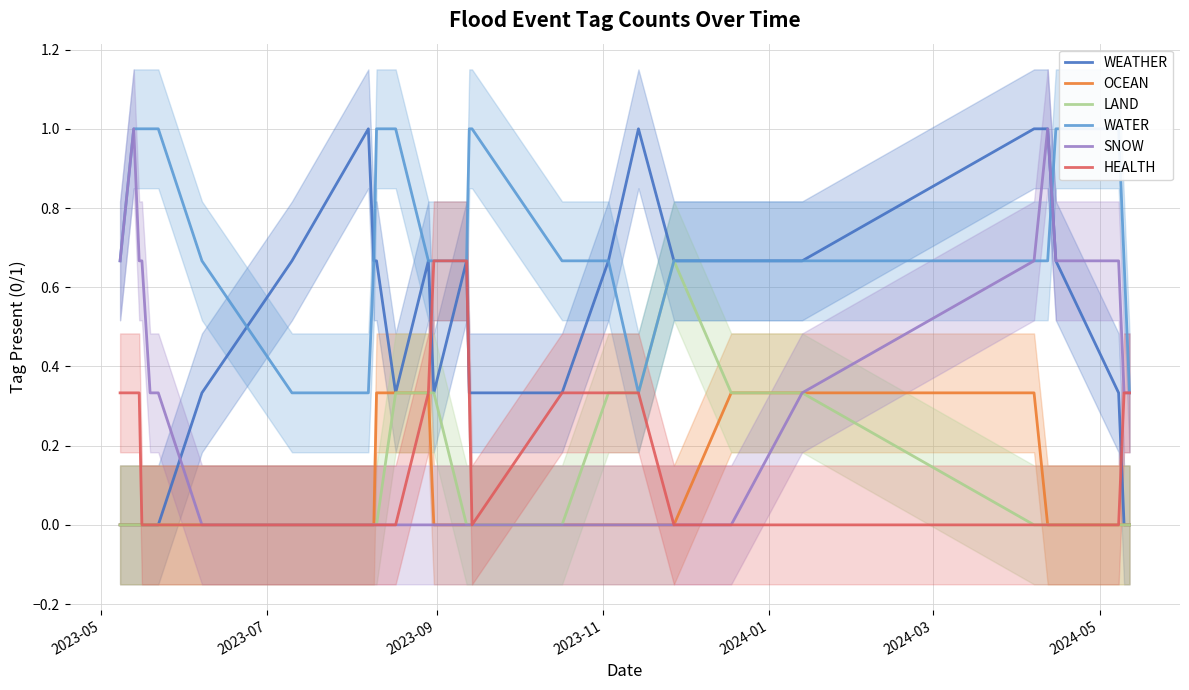

Which series has the largest total across all categories?

WATER